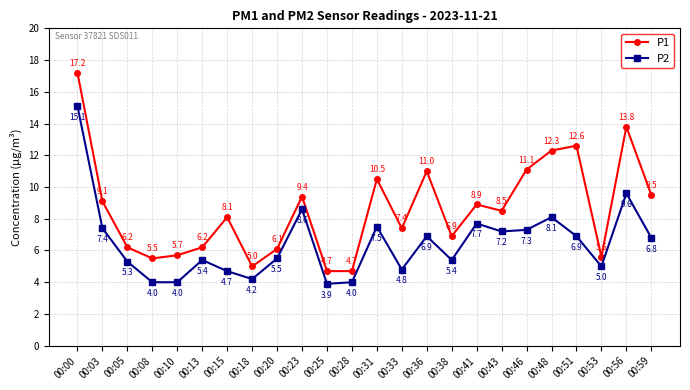

What is the total value across all series at 00:43?

15.7